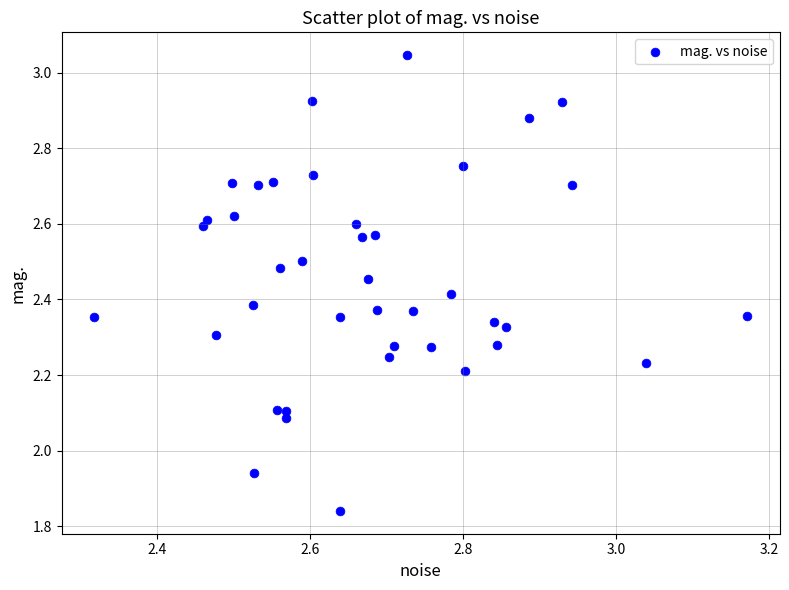

What is the range of X values (max minus min)?

0.9